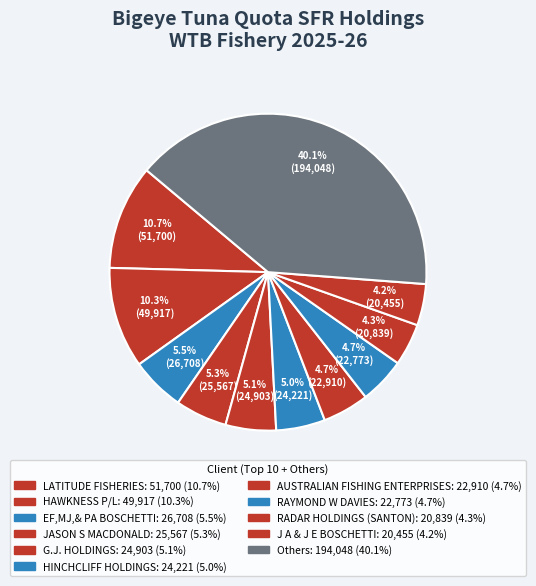

How many slices are in this pie chart?

11